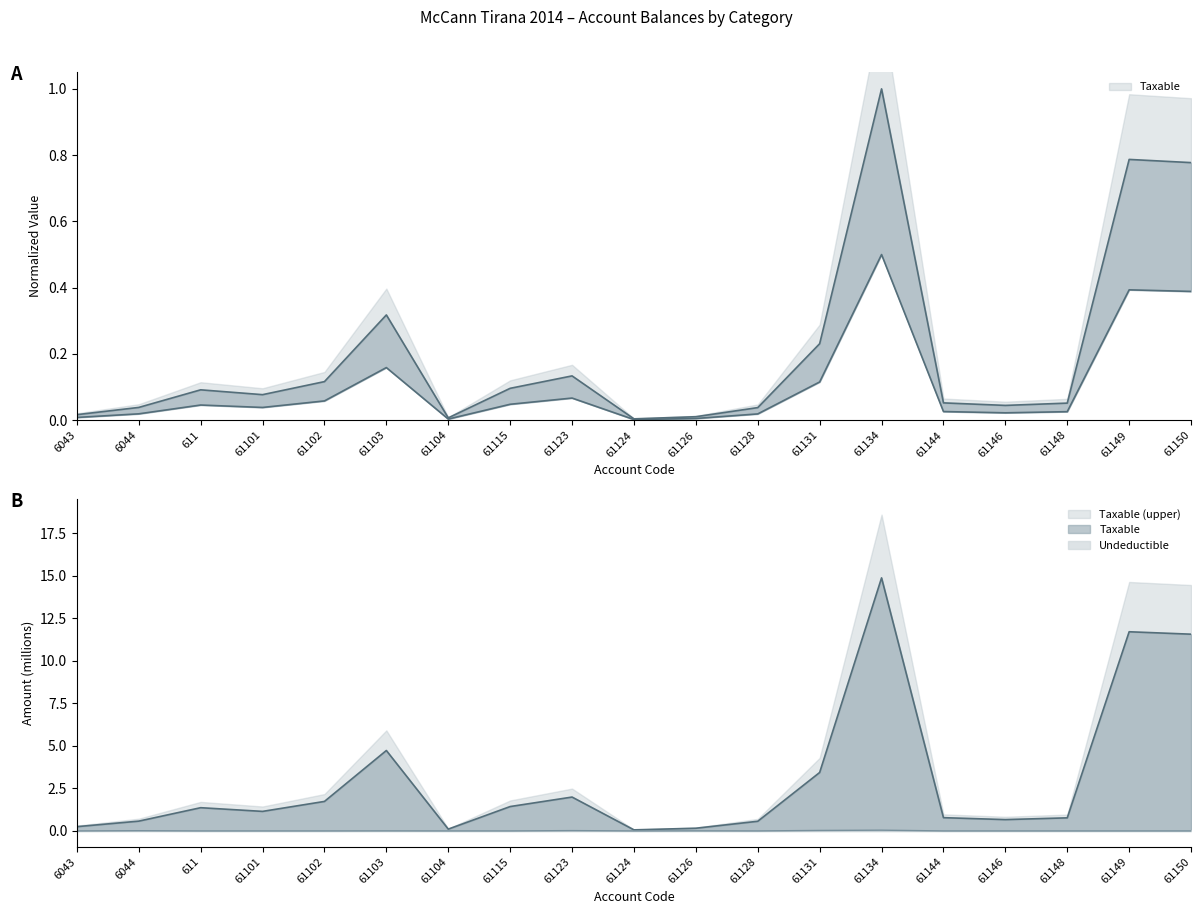

Is the value of Taxable at 61146 greater than the value of Undeductible at 61134?

Yes